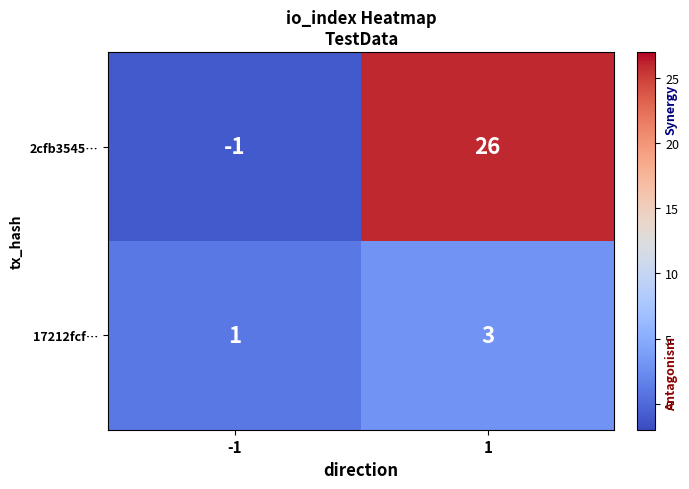

At 1, list the series in order from largest to smallest.

2cfb3545…, 17212fcf…